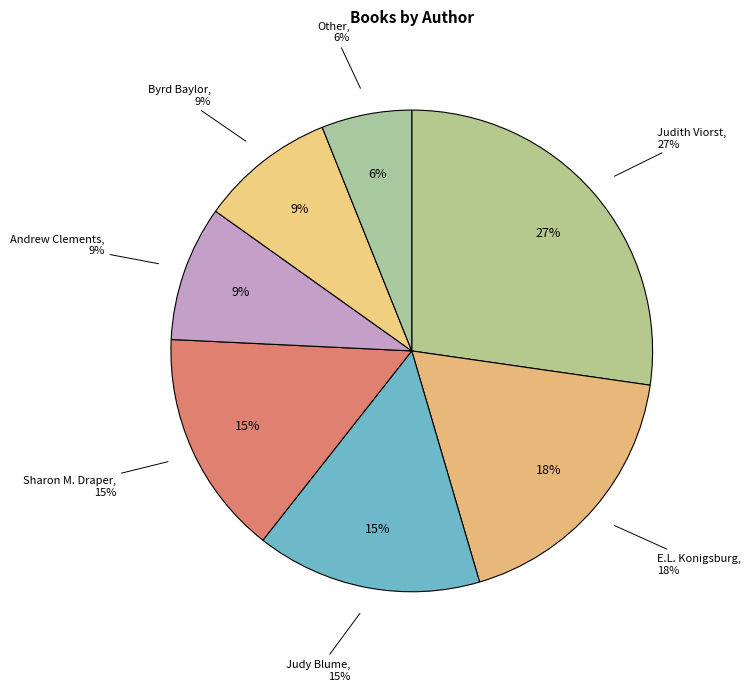

Count the number of slices in the pie.

7